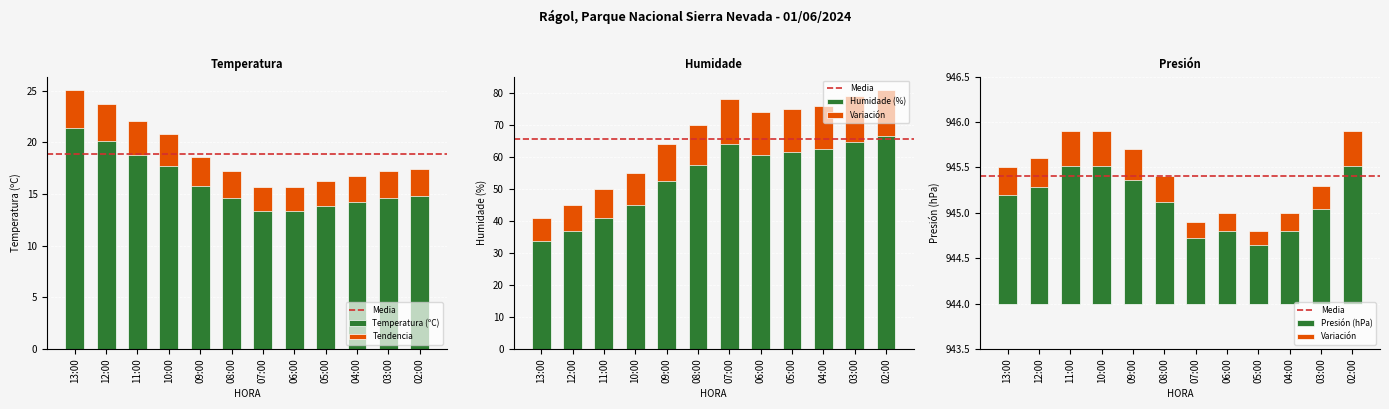

At which category does the chart reach its minimum across all series?

05:00